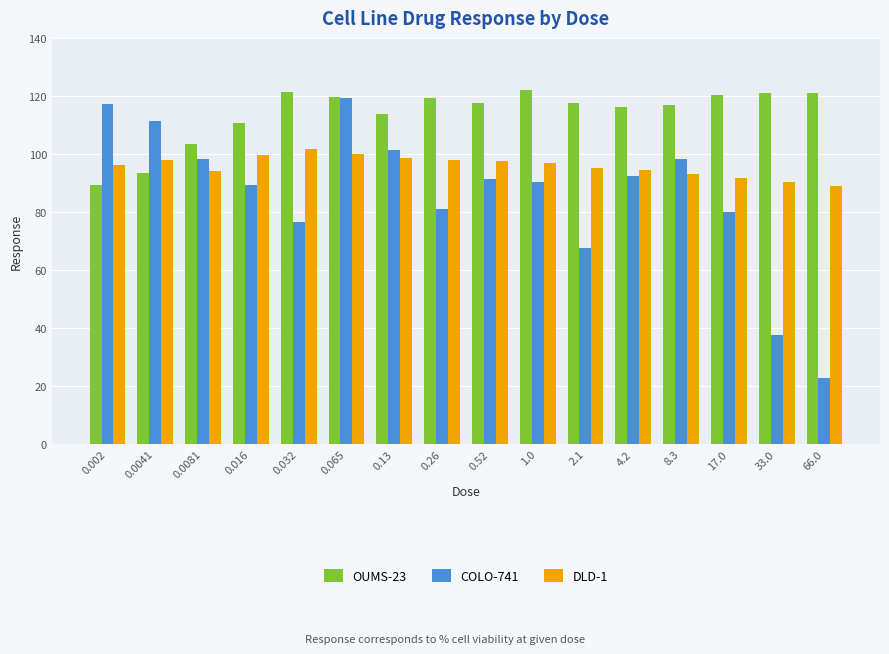

How many series are shown in this chart?

3